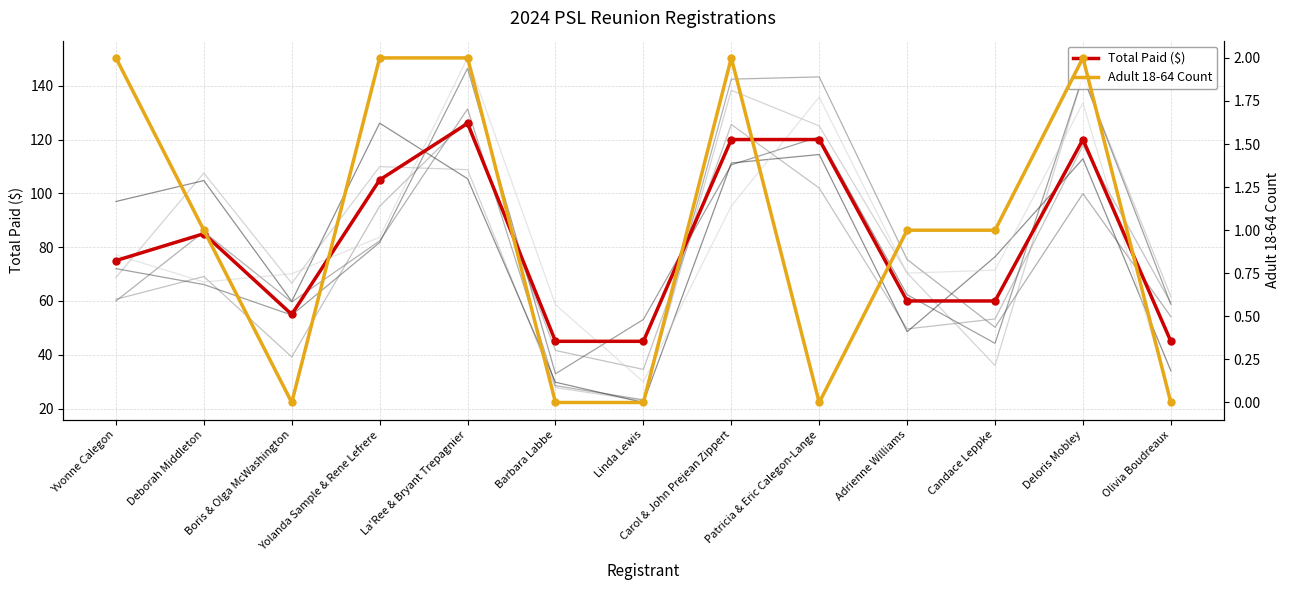

True or false: Total Paid ($) and Adult 18-64 Count cross at least once.

False